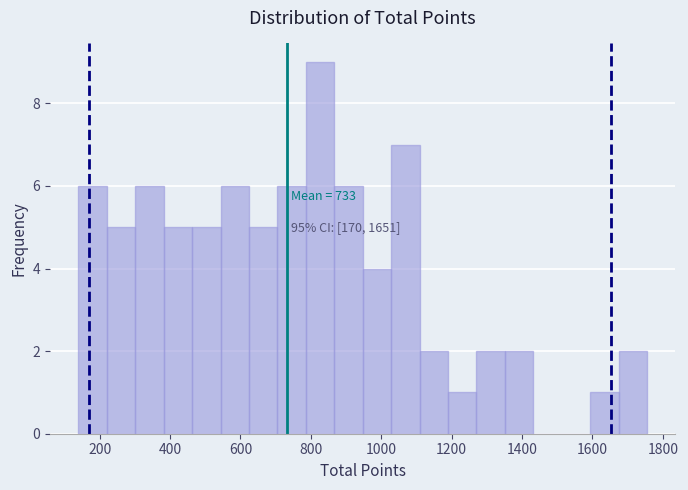

Which range on the x-axis has the tallest bar?

780 to 860